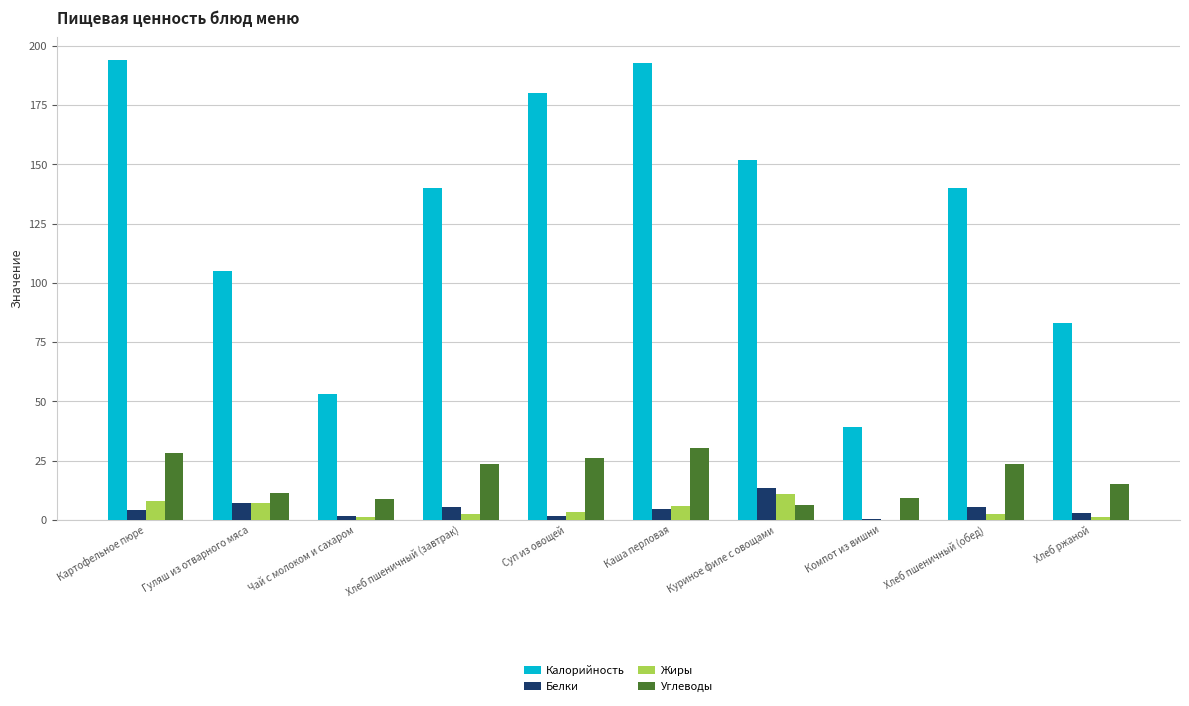

What is the highest value of the Калорийность series?

194.0